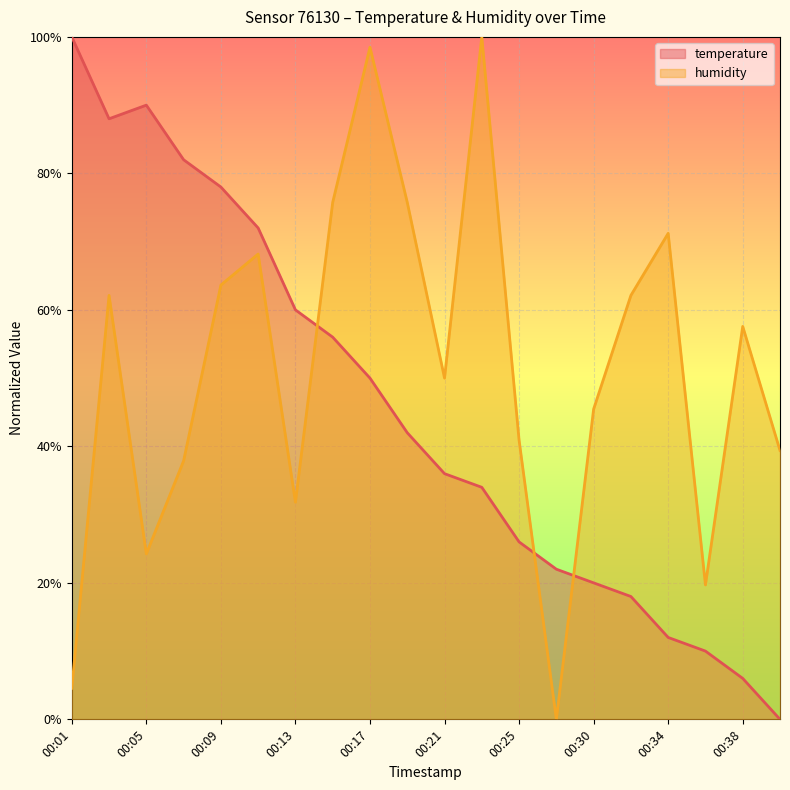

What is the difference between the maximum and second lowest values in the humidity series?

1.0